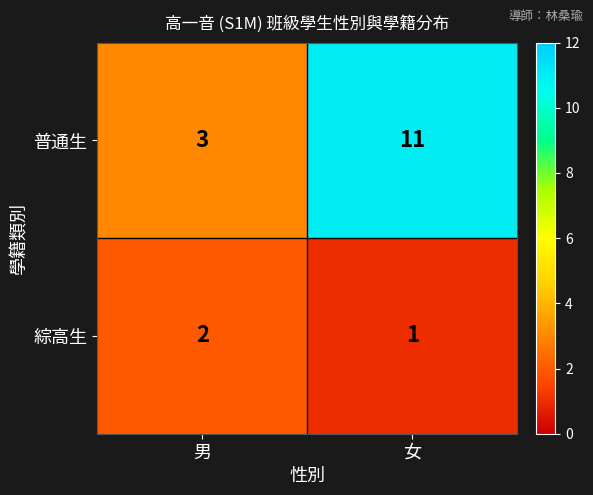

Reading left to right, transcribe all the data shown in this chart.

普通生: 3	11
綜高生: 2	1